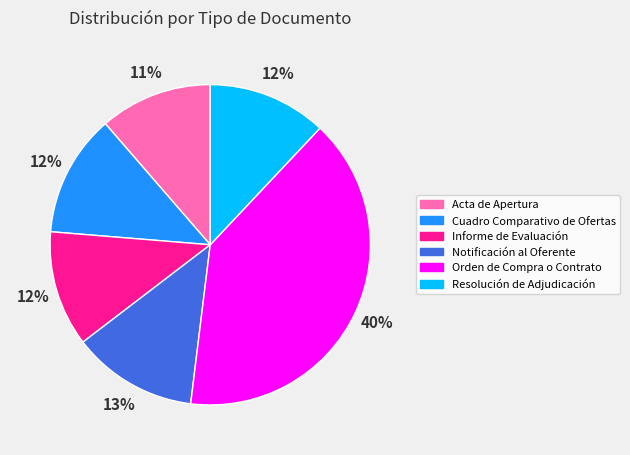

Is there a majority slice in this chart?

No